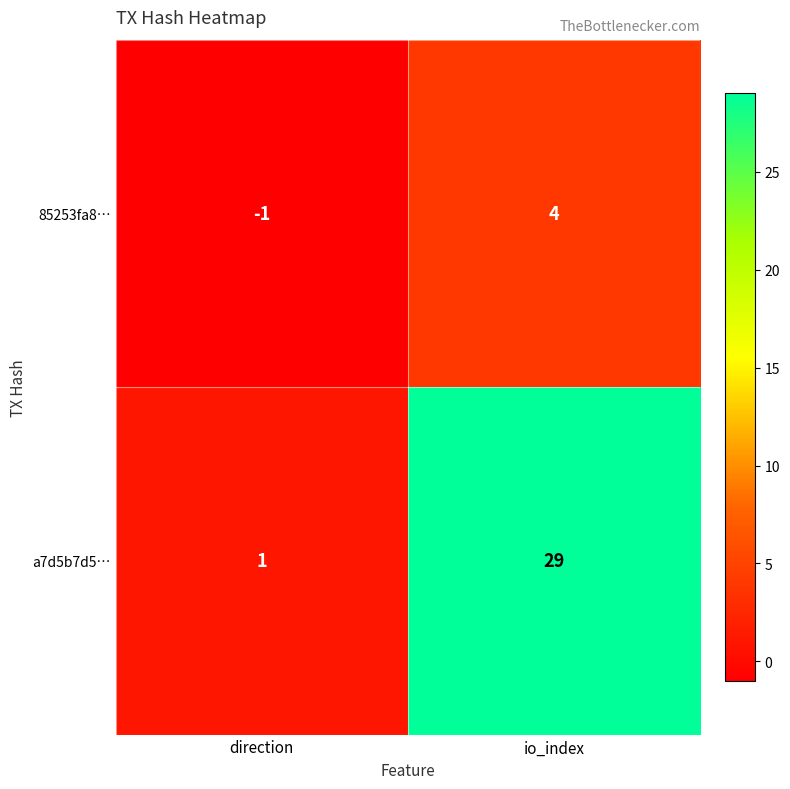

Is it true that a7d5b7d5… equals 1 at direction?

True